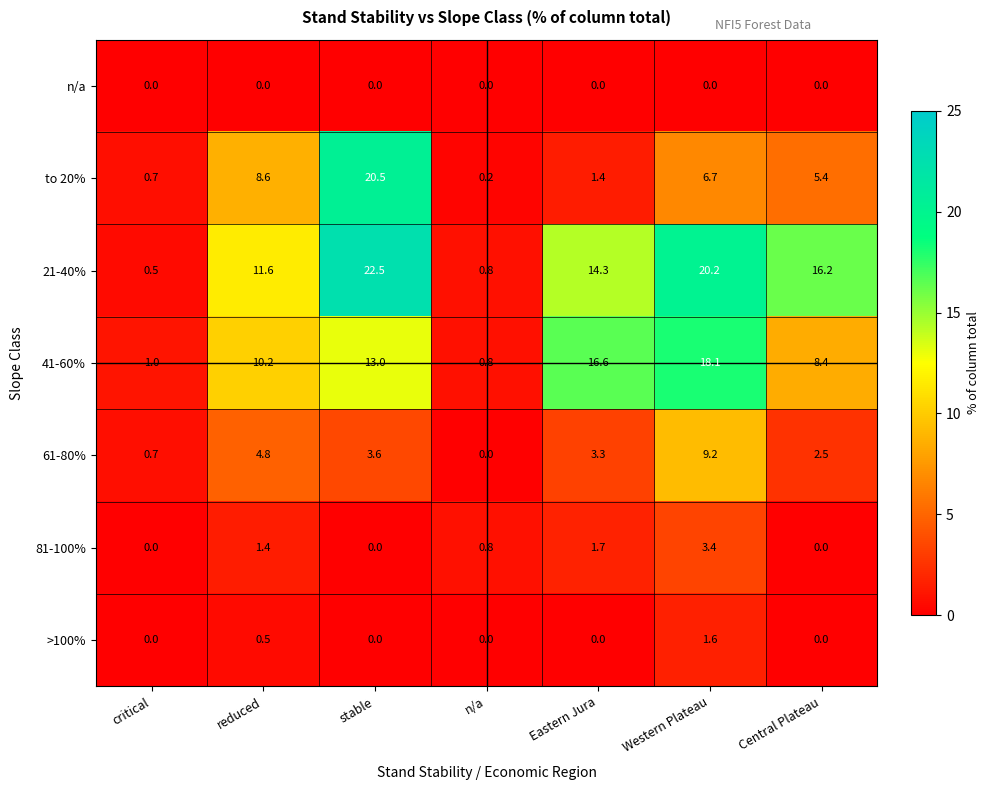

What is the difference between the maximum and minimum values in the 41-60% series?

17.3